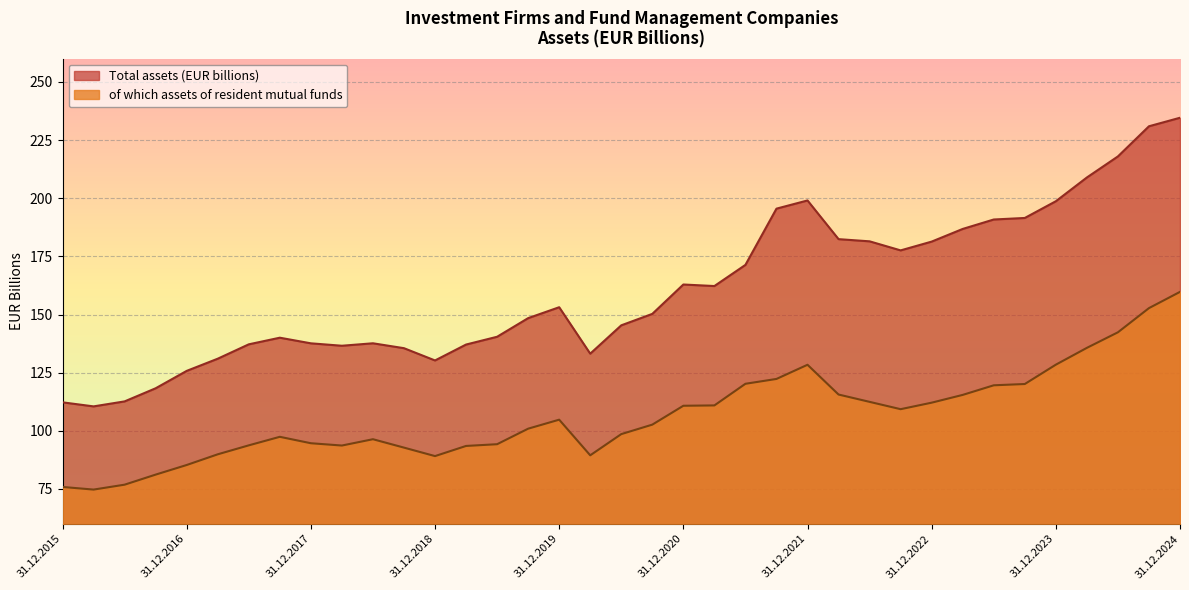

Rank the series by their average value, from highest to lowest.

Total assets (EUR billions), of which assets of resident mutual funds